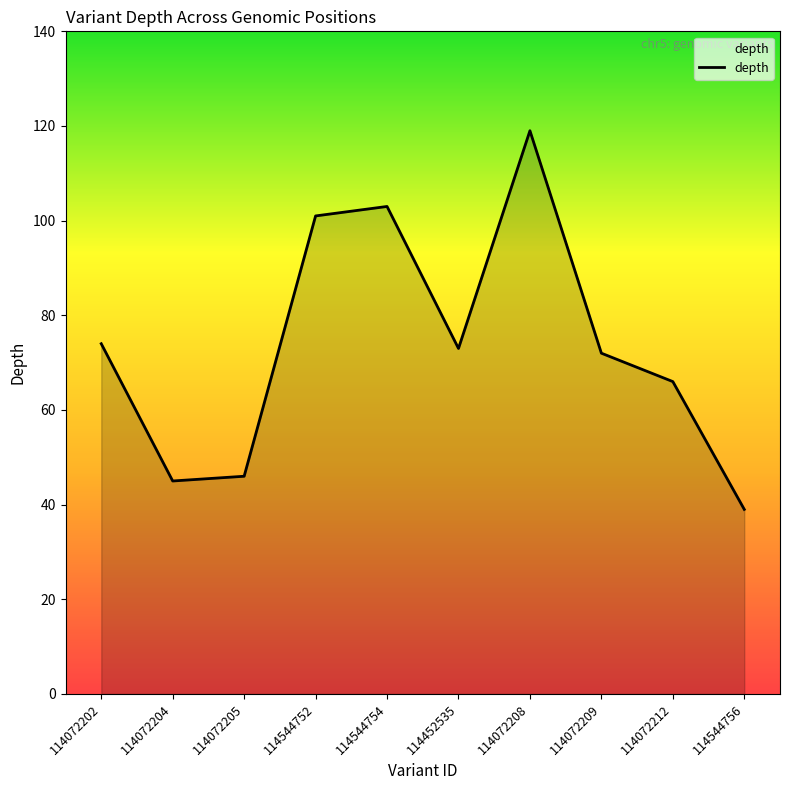

What position from the right is 114544754?

6